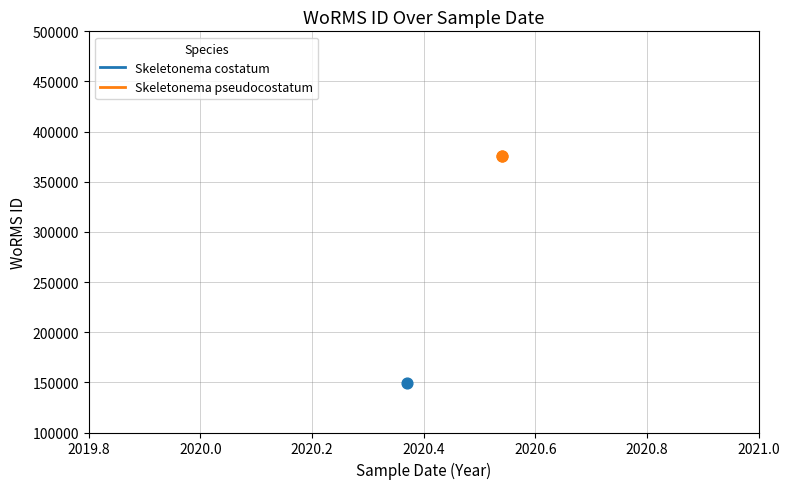

What is the ratio of the value at 2020-07-15 to the value at 2020-07-15?

1.0